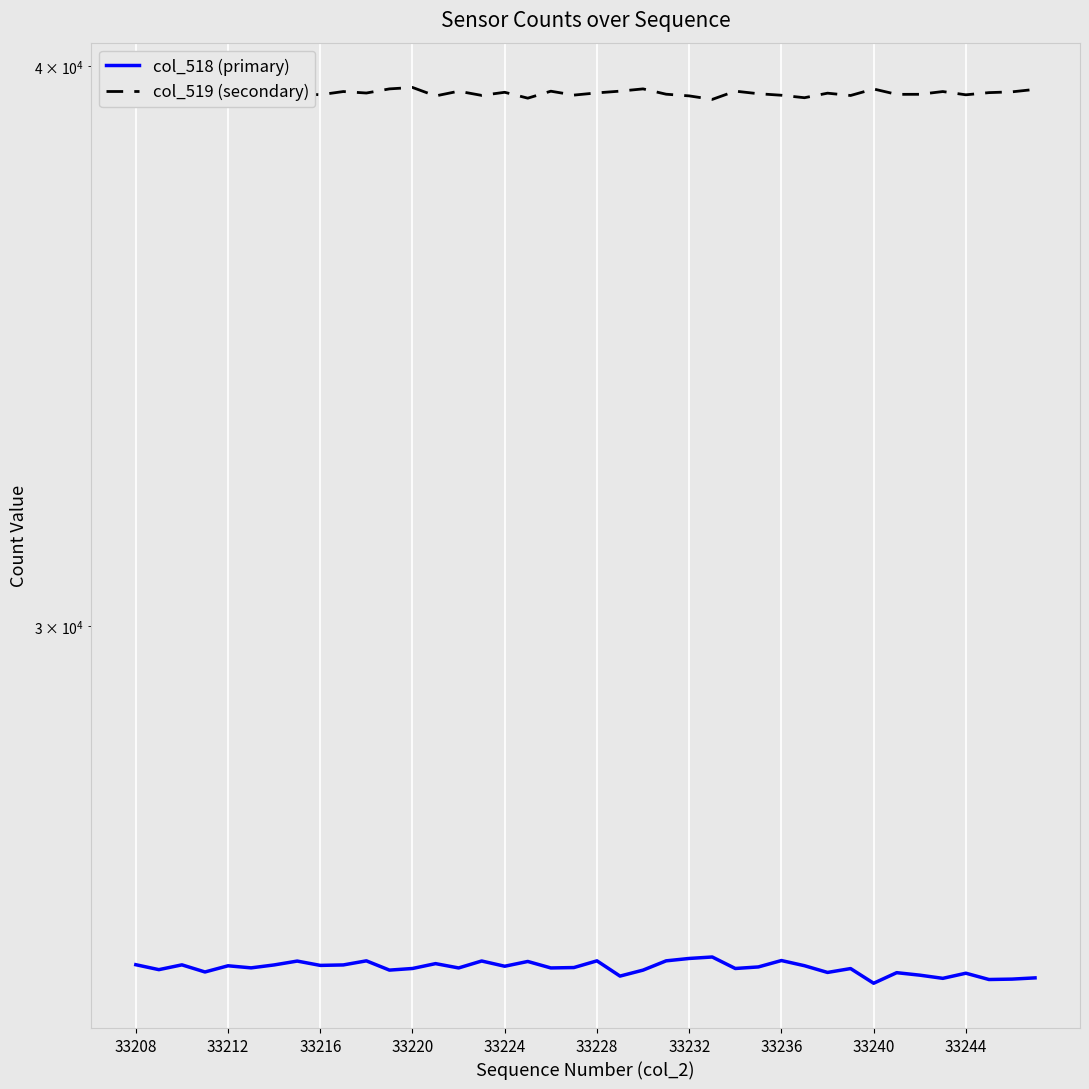

Rank the series at 11 from lowest to highest value.

col_518 (primary), col_519 (secondary)